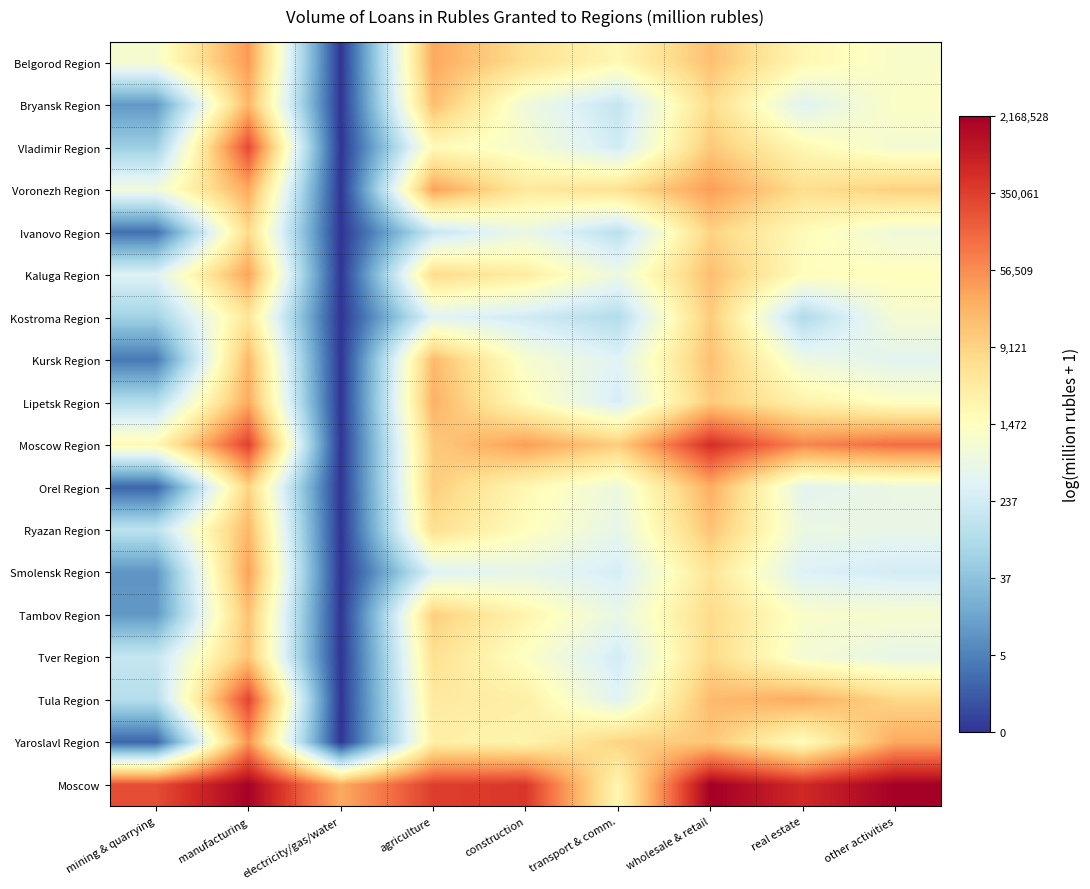

Reading left to right, list all the values displayed in this chart.

Belgorod Region: mining & quarrying=6.9	manufacturing=10.6	electricity/gas/water=0.0	agriculture=10.3	construction=8.7	transport & comm.=7.6	wholesale & retail=9.7	real estate=7.6	other activities=7.0
Bryansk Region: mining & quarrying=2.4	manufacturing=9.9	electricity/gas/water=0.0	agriculture=9.7	construction=6.6	transport & comm.=5.1	wholesale & retail=8.8	real estate=5.9	other activities=7.1
Vladimir Region: mining & quarrying=4.1	manufacturing=12.5	electricity/gas/water=0.0	agriculture=7.5	construction=6.9	transport & comm.=5.4	wholesale & retail=9.4	real estate=7.6	other activities=6.8
Voronezh Region: mining & quarrying=6.6	manufacturing=10.3	electricity/gas/water=0.0	agriculture=10.5	construction=8.3	transport & comm.=8.6	wholesale & retail=10.6	real estate=8.8	other activities=9.2
Ivanovo Region: mining & quarrying=1.4	manufacturing=8.9	electricity/gas/water=0.0	agriculture=5.2	construction=6.3	transport & comm.=4.8	wholesale & retail=9.1	real estate=7.5	other activities=6.6
Kaluga Region: mining & quarrying=5.8	manufacturing=10.4	electricity/gas/water=0.0	agriculture=8.9	construction=8.1	transport & comm.=6.4	wholesale & retail=9.7	real estate=7.4	other activities=7.4
Kostroma Region: mining & quarrying=4.2	manufacturing=8.4	electricity/gas/water=0.0	agriculture=5.9	construction=5.4	transport & comm.=4.6	wholesale & retail=9.4	real estate=4.5	other activities=6.8
Kursk Region: mining & quarrying=1.6	manufacturing=9.9	electricity/gas/water=0.0	agriculture=9.8	construction=6.9	transport & comm.=5.9	wholesale & retail=9.7	real estate=6.5	other activities=6.0
Lipetsk Region: mining & quarrying=4.6	manufacturing=10.3	electricity/gas/water=0.0	agriculture=10.1	construction=7.4	transport & comm.=5.6	wholesale & retail=9.4	real estate=7.9	other activities=7.2
Moscow Region: mining & quarrying=7.6	manufacturing=12.7	electricity/gas/water=0.0	agriculture=9.4	construction=10.6	transport & comm.=9.3	wholesale & retail=13.2	real estate=11.1	other activities=11.7
Orel Region: mining & quarrying=1.1	manufacturing=9.1	electricity/gas/water=0.0	agriculture=9.3	construction=7.6	transport & comm.=6.5	wholesale & retail=10.2	real estate=6.0	other activities=6.4
Ryazan Region: mining & quarrying=4.9	manufacturing=9.9	electricity/gas/water=0.0	agriculture=8.7	construction=7.4	transport & comm.=6.2	wholesale & retail=9.6	real estate=6.4	other activities=6.3
Smolensk Region: mining & quarrying=2.3	manufacturing=10.5	electricity/gas/water=0.0	agriculture=5.8	construction=6.2	transport & comm.=5.6	wholesale & retail=8.5	real estate=5.8	other activities=5.5
Tambov Region: mining & quarrying=2.4	manufacturing=9.6	electricity/gas/water=0.0	agriculture=9.3	construction=7.8	transport & comm.=6.3	wholesale & retail=8.9	real estate=7.0	other activities=6.9
Tver Region: mining & quarrying=5.1	manufacturing=9.5	electricity/gas/water=0.0	agriculture=8.7	construction=7.2	transport & comm.=5.5	wholesale & retail=8.9	real estate=6.8	other activities=6.2
Tula Region: mining & quarrying=4.7	manufacturing=12.6	electricity/gas/water=0.0	agriculture=8.3	construction=8.0	transport & comm.=5.9	wholesale & retail=9.8	real estate=10.2	other activities=9.0
Yaroslavl Region: mining & quarrying=1.1	manufacturing=10.8	electricity/gas/water=0.0	agriculture=8.0	construction=7.8	transport & comm.=9.1	wholesale & retail=9.5	real estate=7.3	other activities=10.3
Moscow: mining & quarrying=12.4	manufacturing=14.5	electricity/gas/water=10.2	agriculture=12.8	construction=12.9	transport & comm.=7.7	wholesale & retail=14.6	real estate=13.3	other activities=14.5